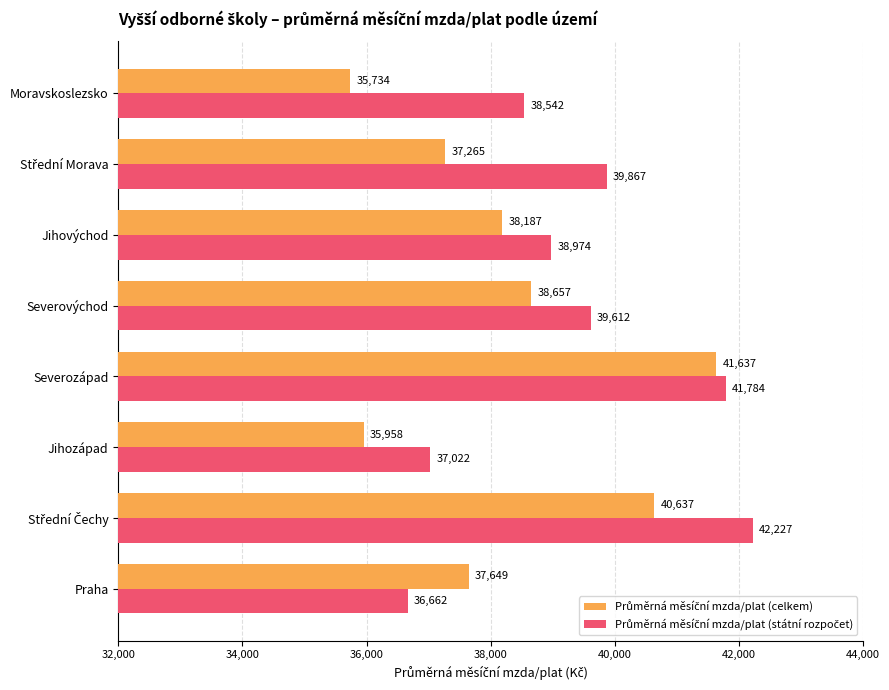

At how many categories does at least one series exceed 35806?

8